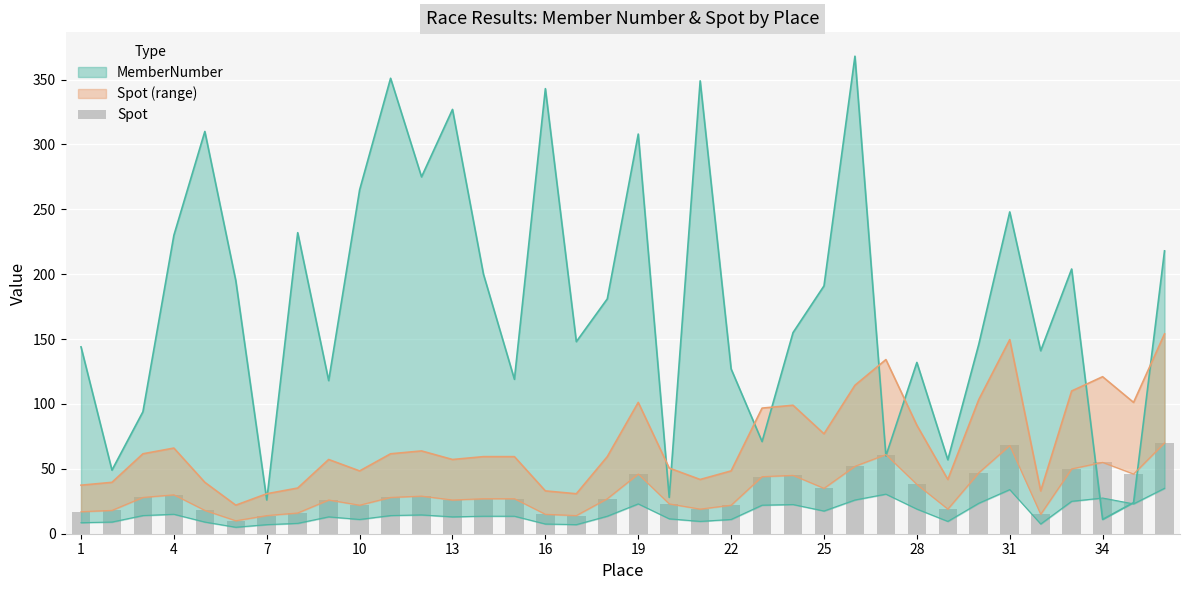

Reading right to left, list all the values displayed in this chart.

70	46	55	50	15	68	47	19	38	61	52	35	45	44	22	19	23	46	27	14	15	27	27	26	29	28	22	26	16	14	10	18	30	28	18	17